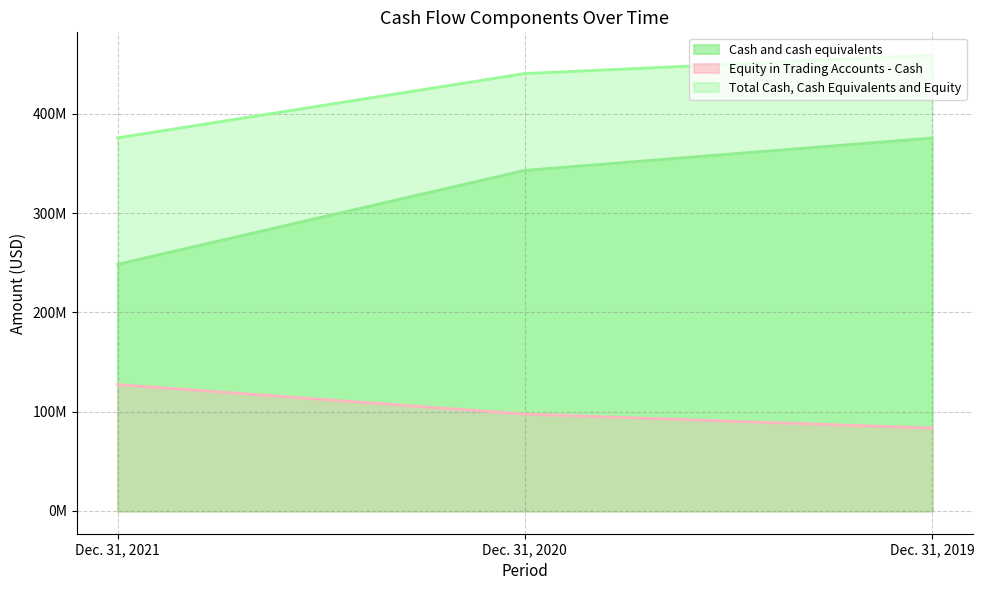

List the series in order of their peak value, lowest first.

Equity in Trading Accounts - Cash, Cash and cash equivalents, Total Cash, Cash Equivalents and Equity